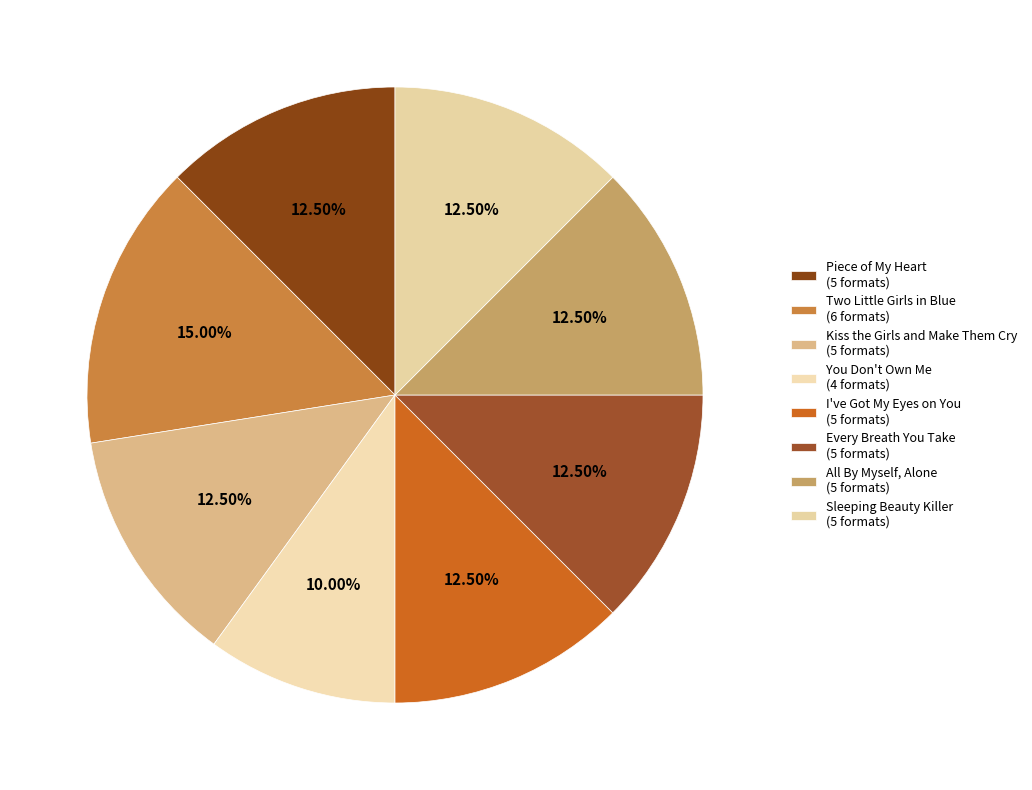

The Two Little Girls in Blue slice represents 15% of the pie. True or false?

True